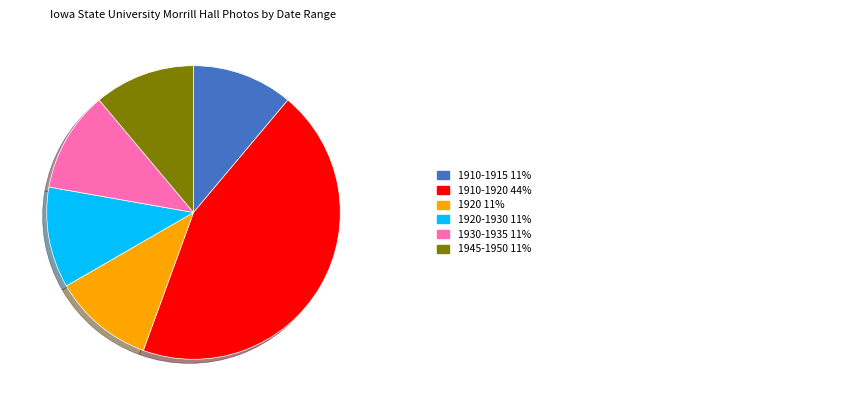

Does any single category account for the majority?

No